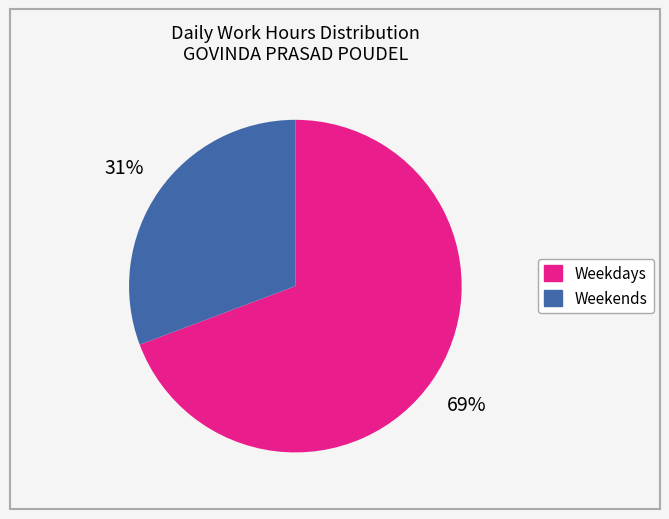

To the nearest percent, what is the average slice percentage?

50%